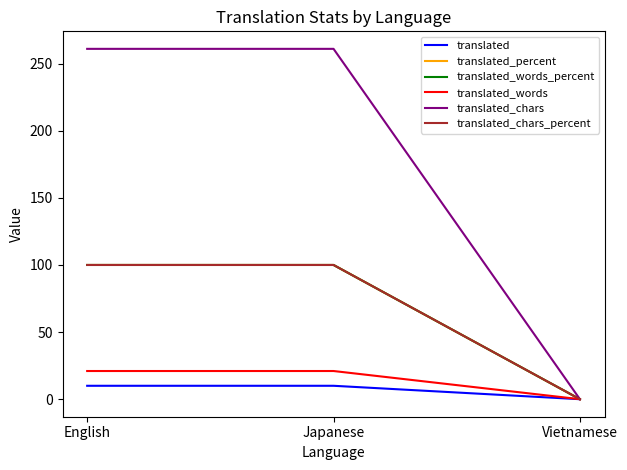

Which series has the widest spread of values?

translated_chars